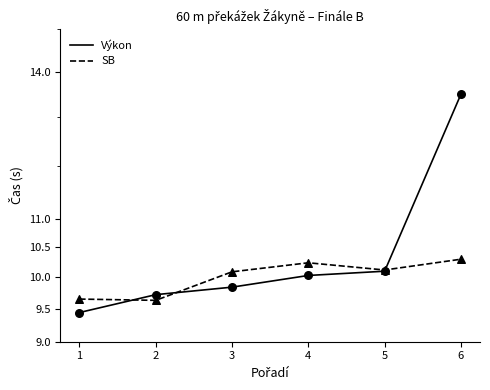

Which series has the largest total across all categories?

Výkon